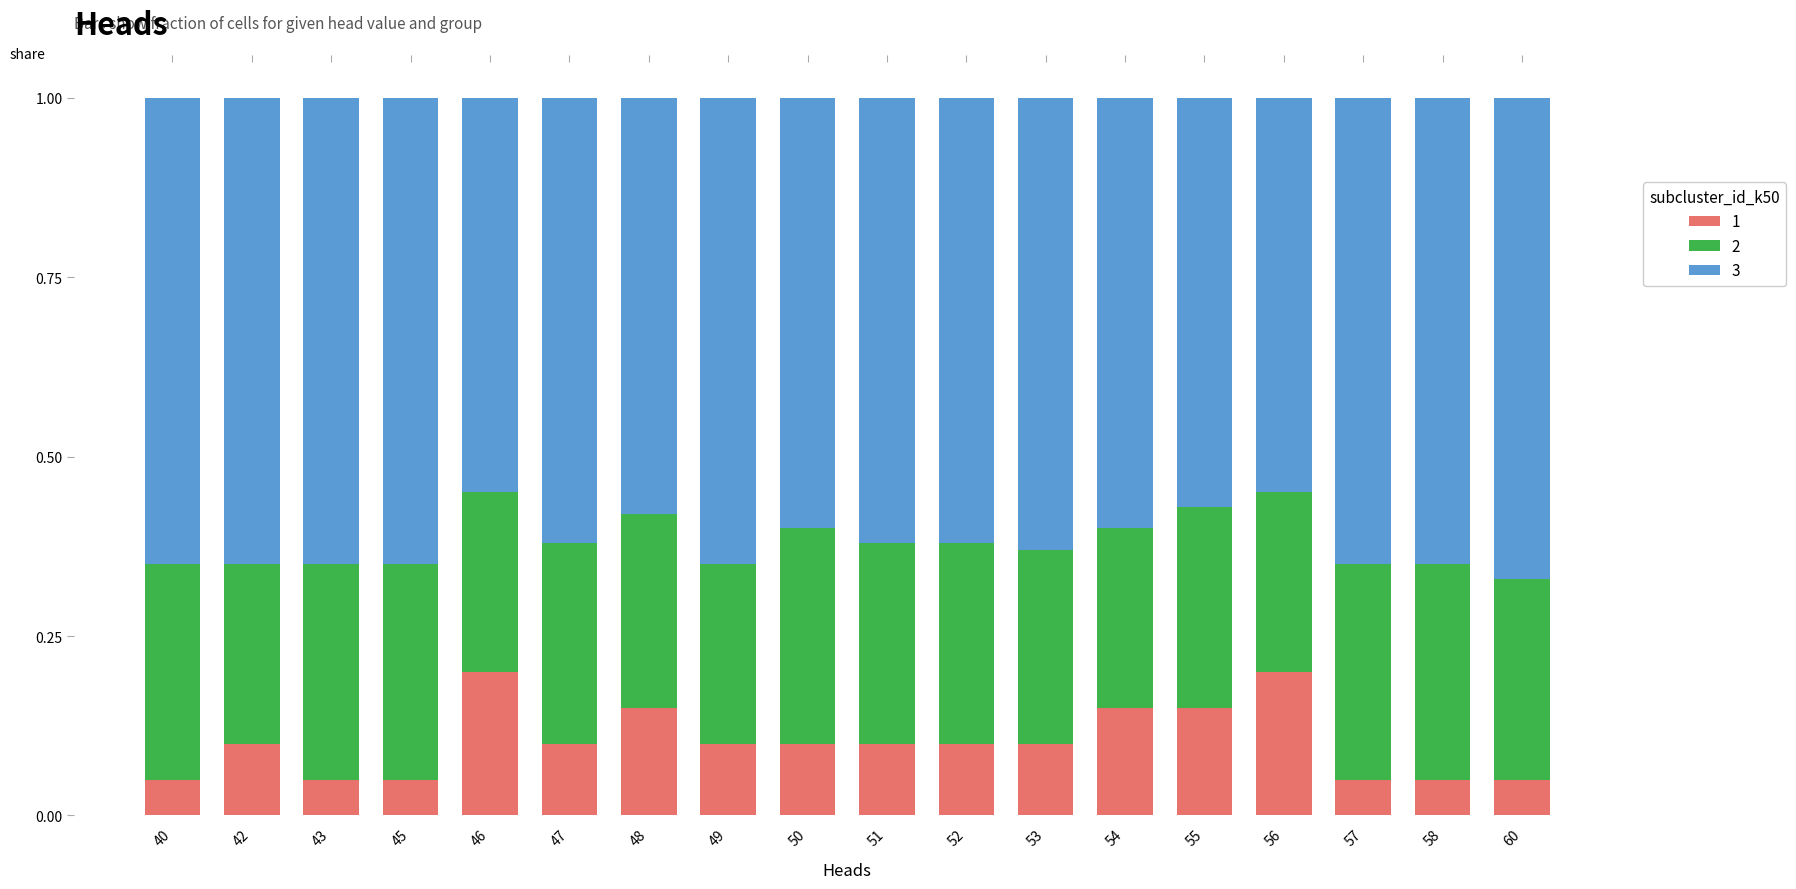

What is the total value across all series at 60?

1.0